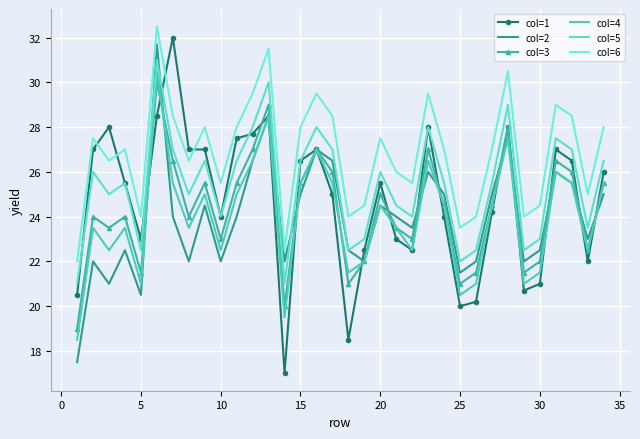

How many data points in col=4 are above 24?

17